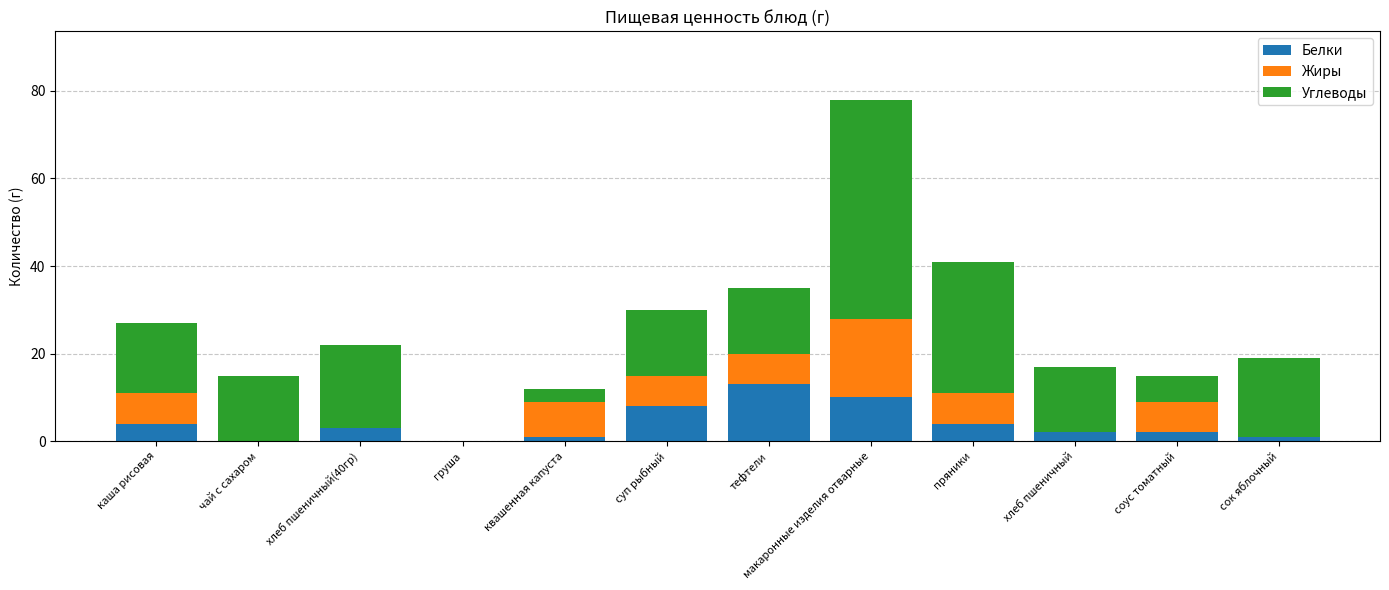

True or false: Белки has a value of 3 at суп рыбный.

False